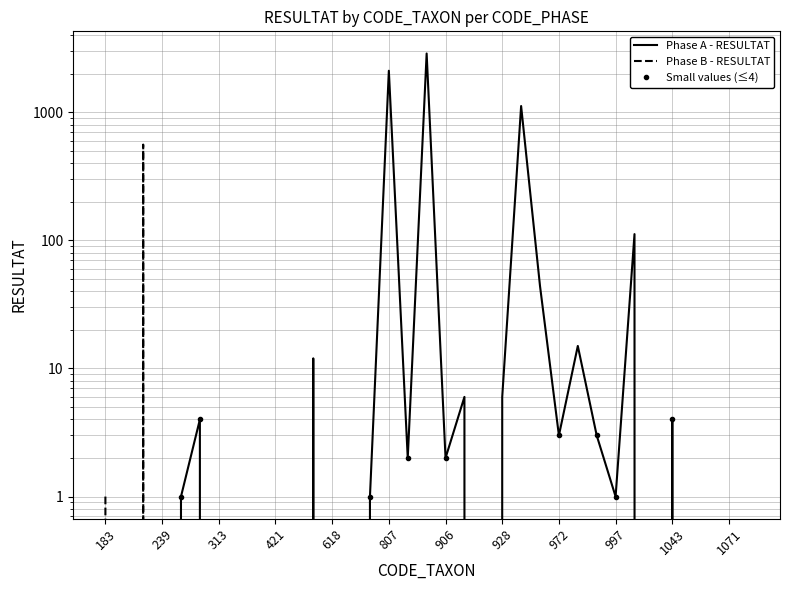

What is the difference between the maximum and minimum values in the Phase A - RESULTAT series?

2880